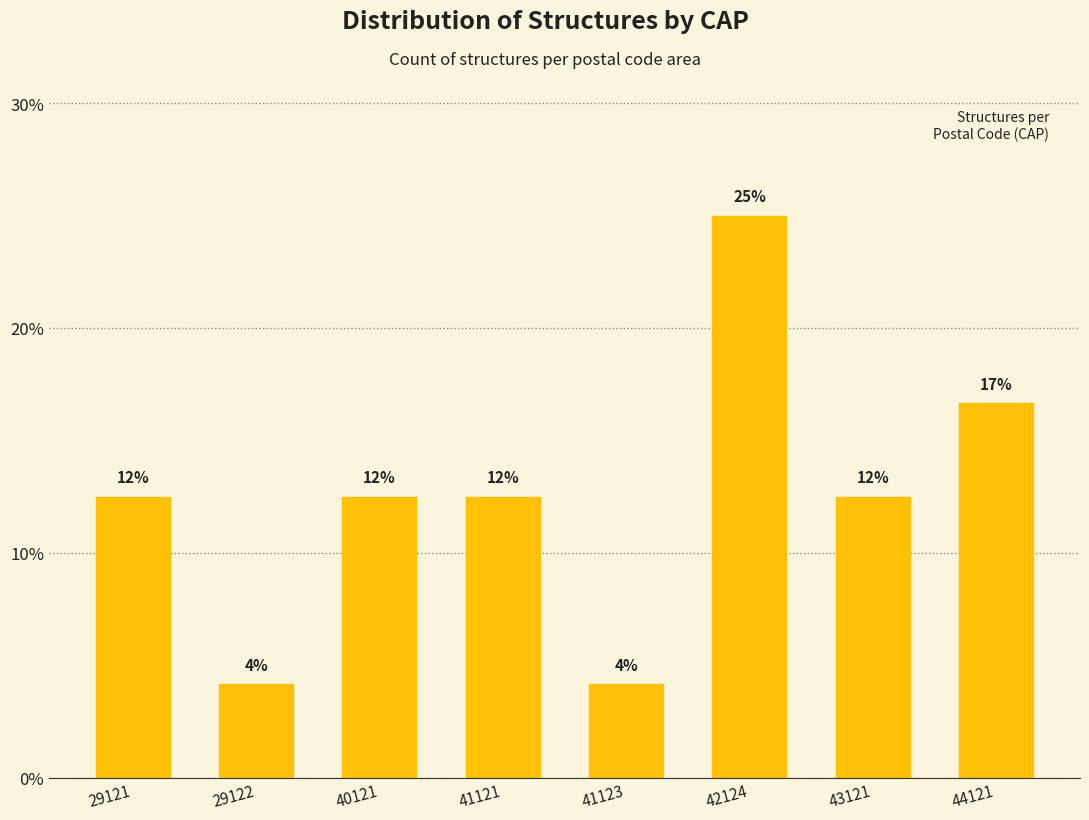

Are the bars horizontal?

No